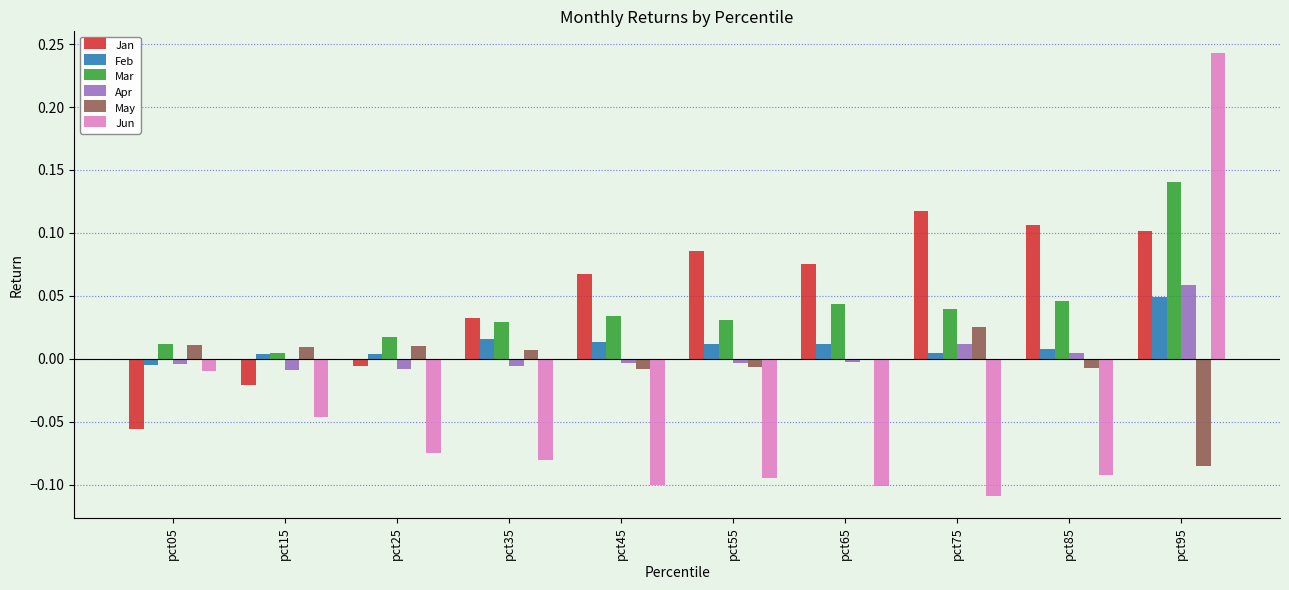

Between pct25 and pct55, which series saw the biggest shift?

Jan